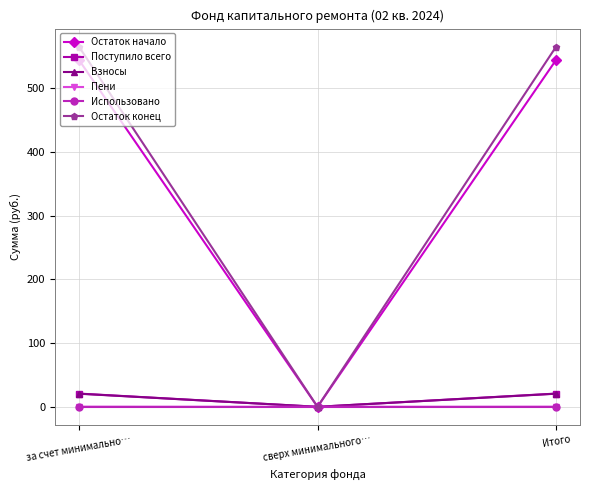

True or false: Поступило всего has a value of 20.8 at за счет минимально….

True